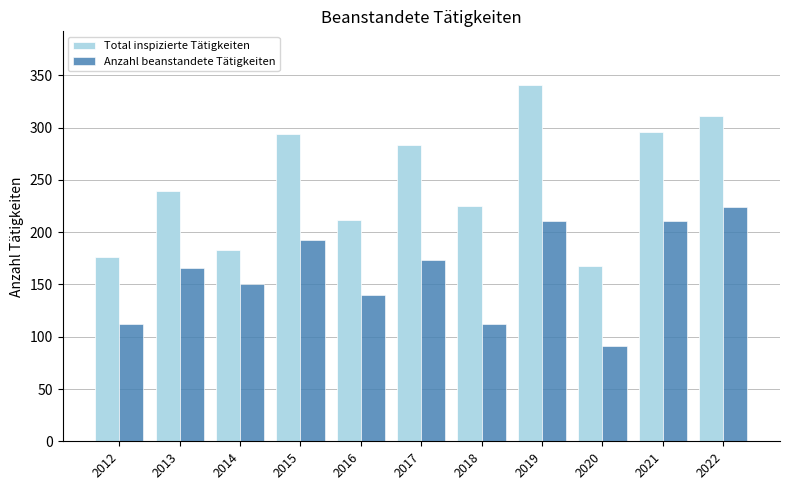

What is the approximate value of Anzahl beanstandete Tätigkeiten at 2019, to the nearest 50?

200